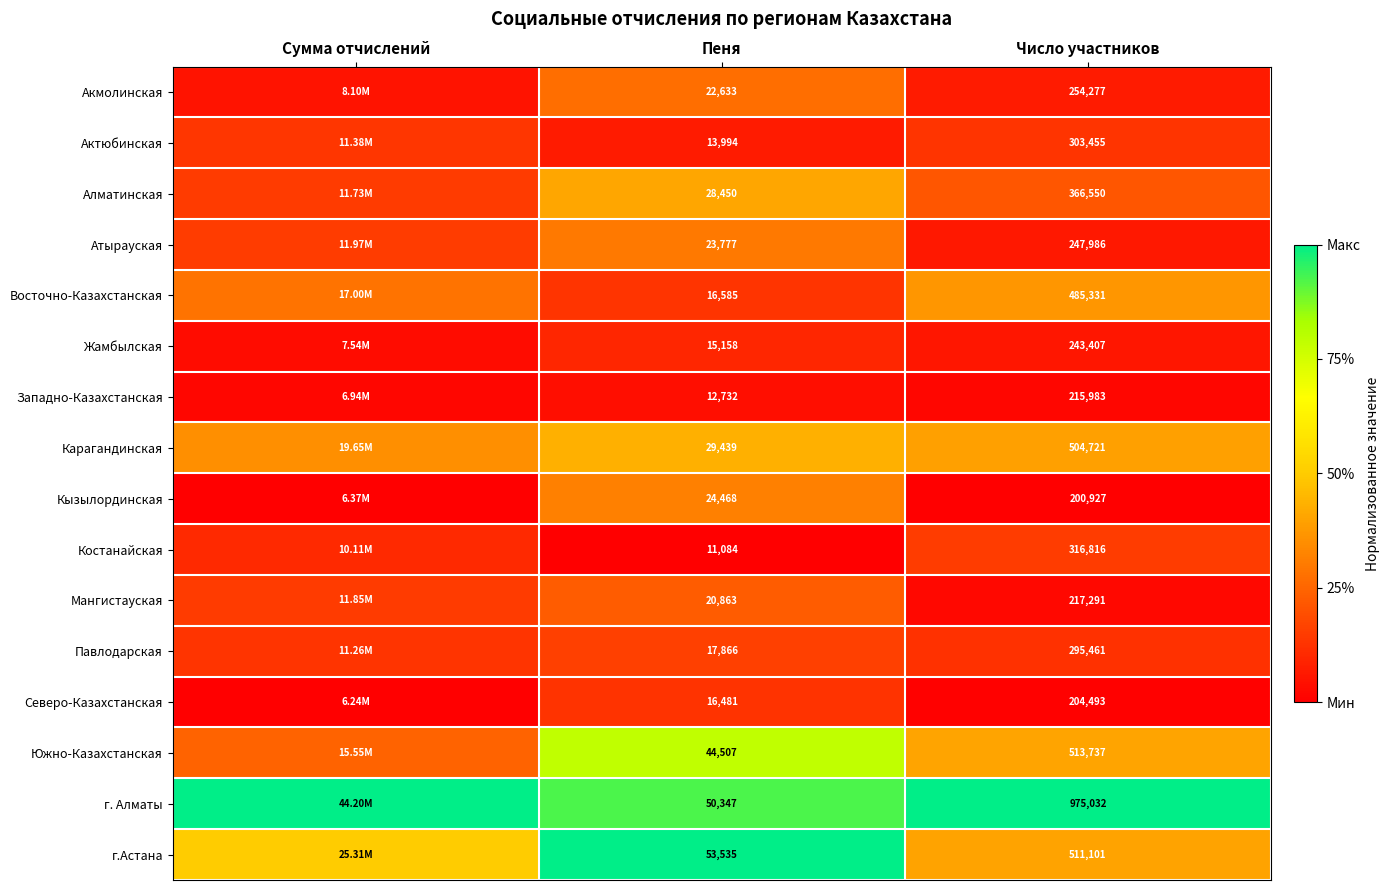

Count the number of categories in the chart.

3